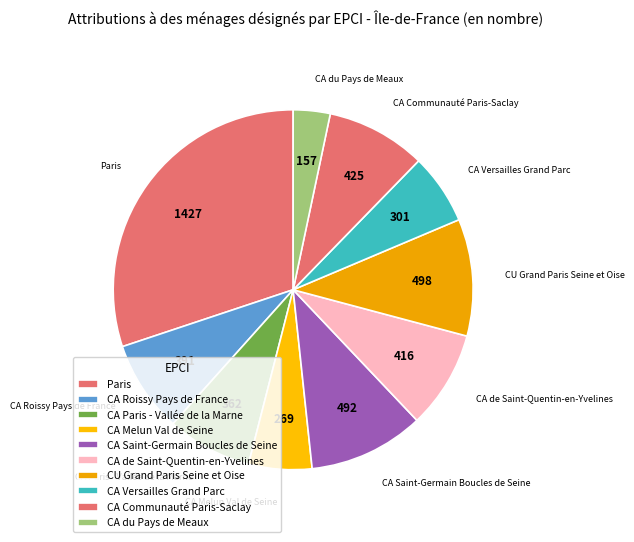

How many segments does this pie chart have?

10